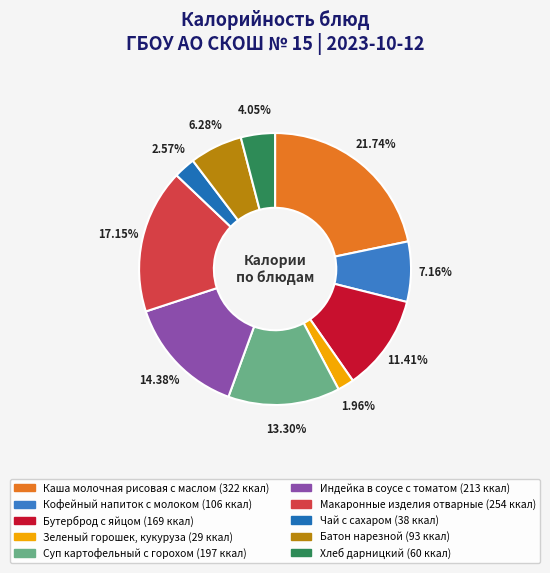

To the nearest percent, what is the difference between the largest and smallest slice percentages?

20%